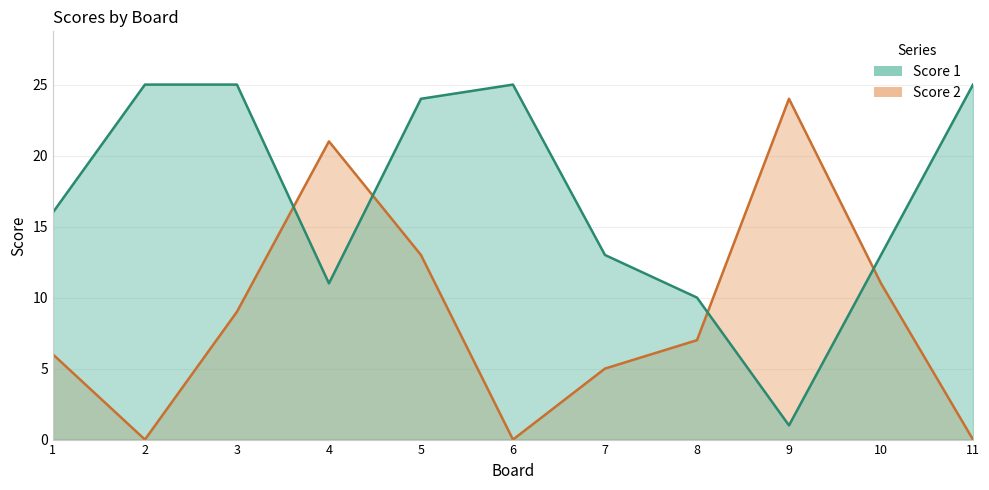

List the series in order of their peak value, lowest first.

Score 2, Score 1